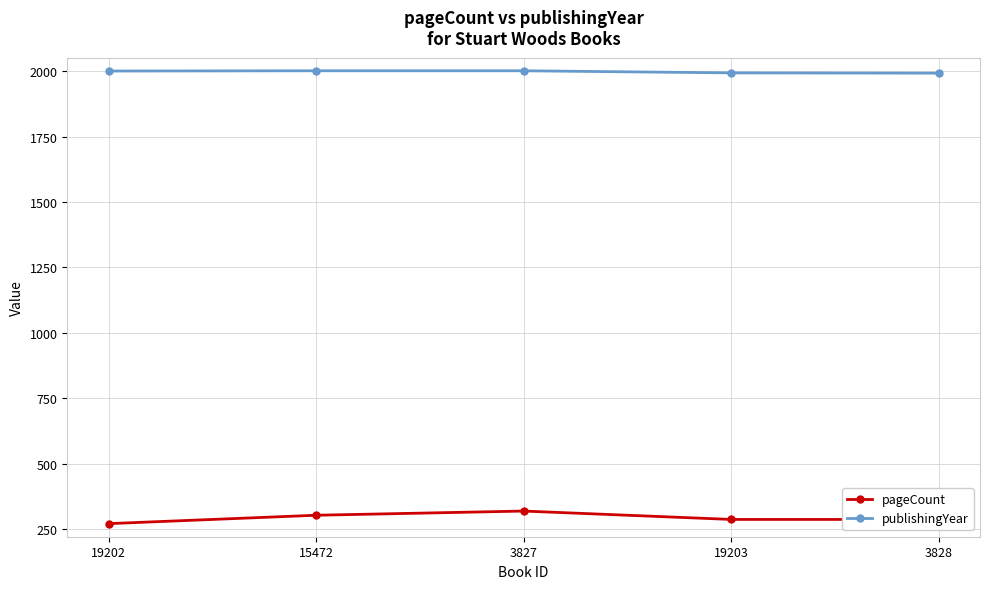

Does the chart display data point markers on the line(s)?

Yes